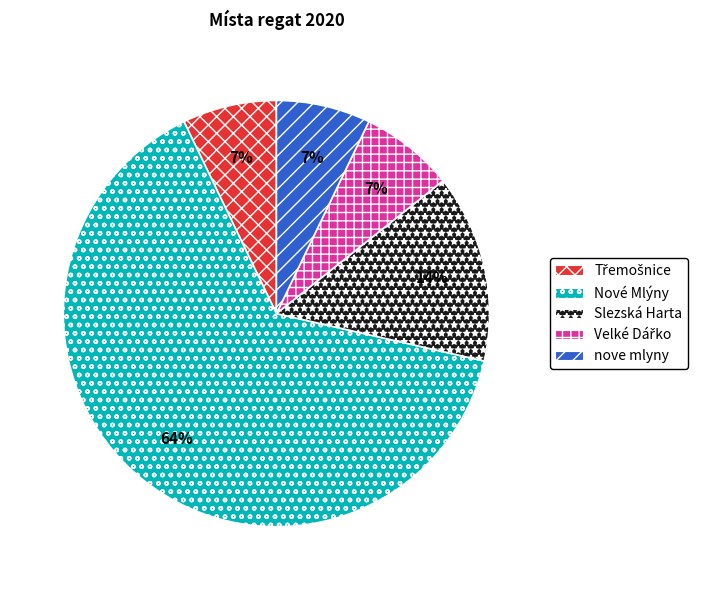

Do Slezská Harta and nove mlyny together represent more than half of the pie?

No